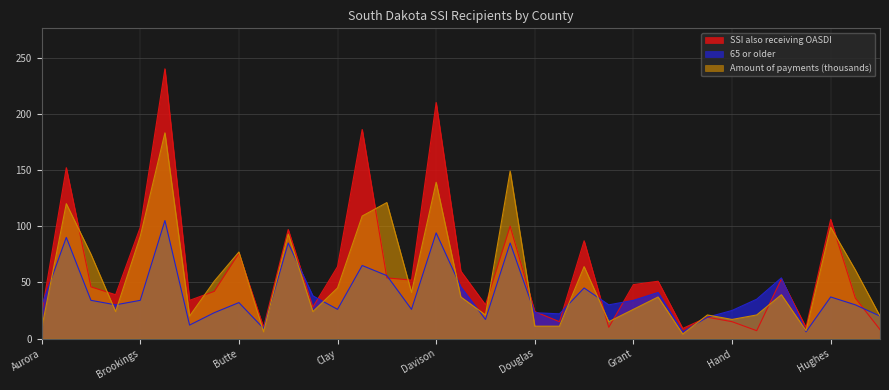

What is the label of the 12th point from the right?

Faulk